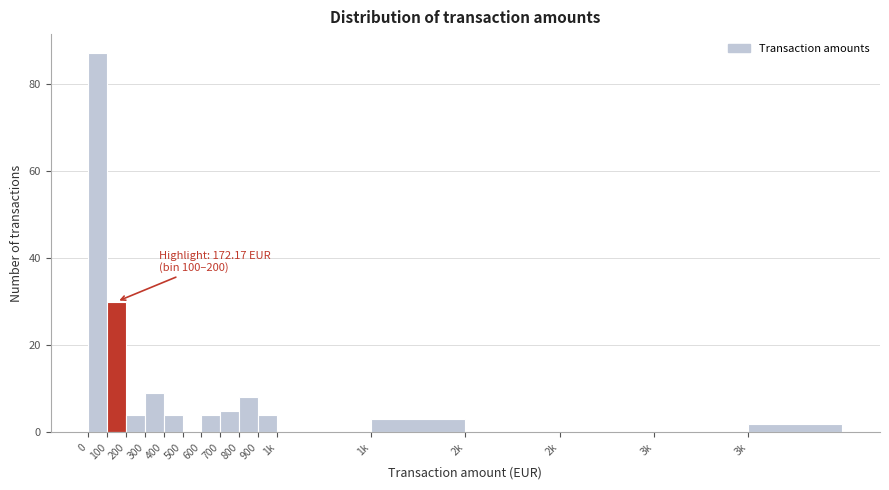

How many distinct data groups are displayed?

1